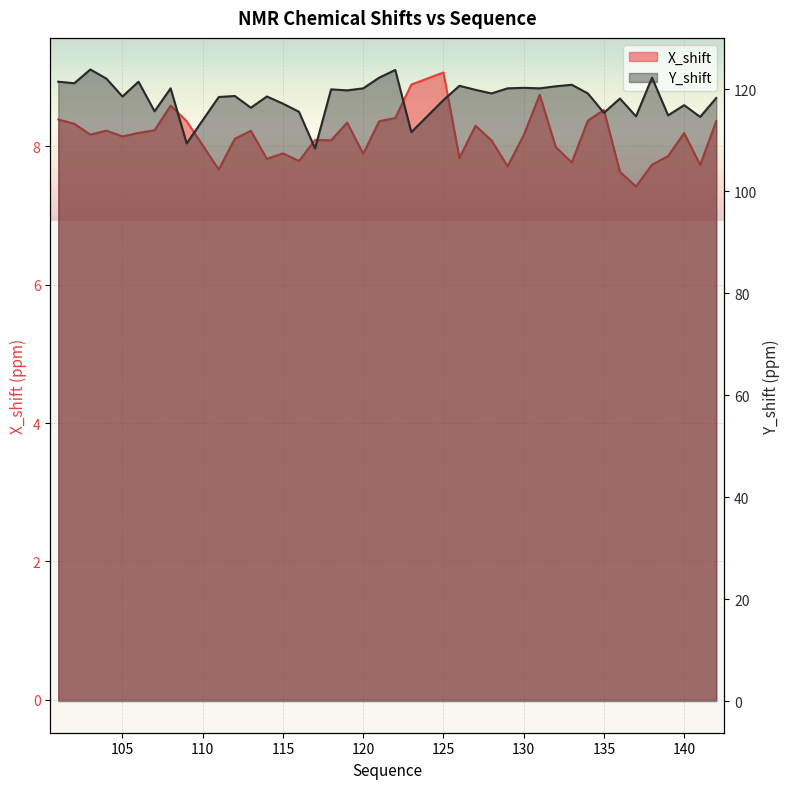

True or false: X_shift has a value of 3.1 at 115.

False